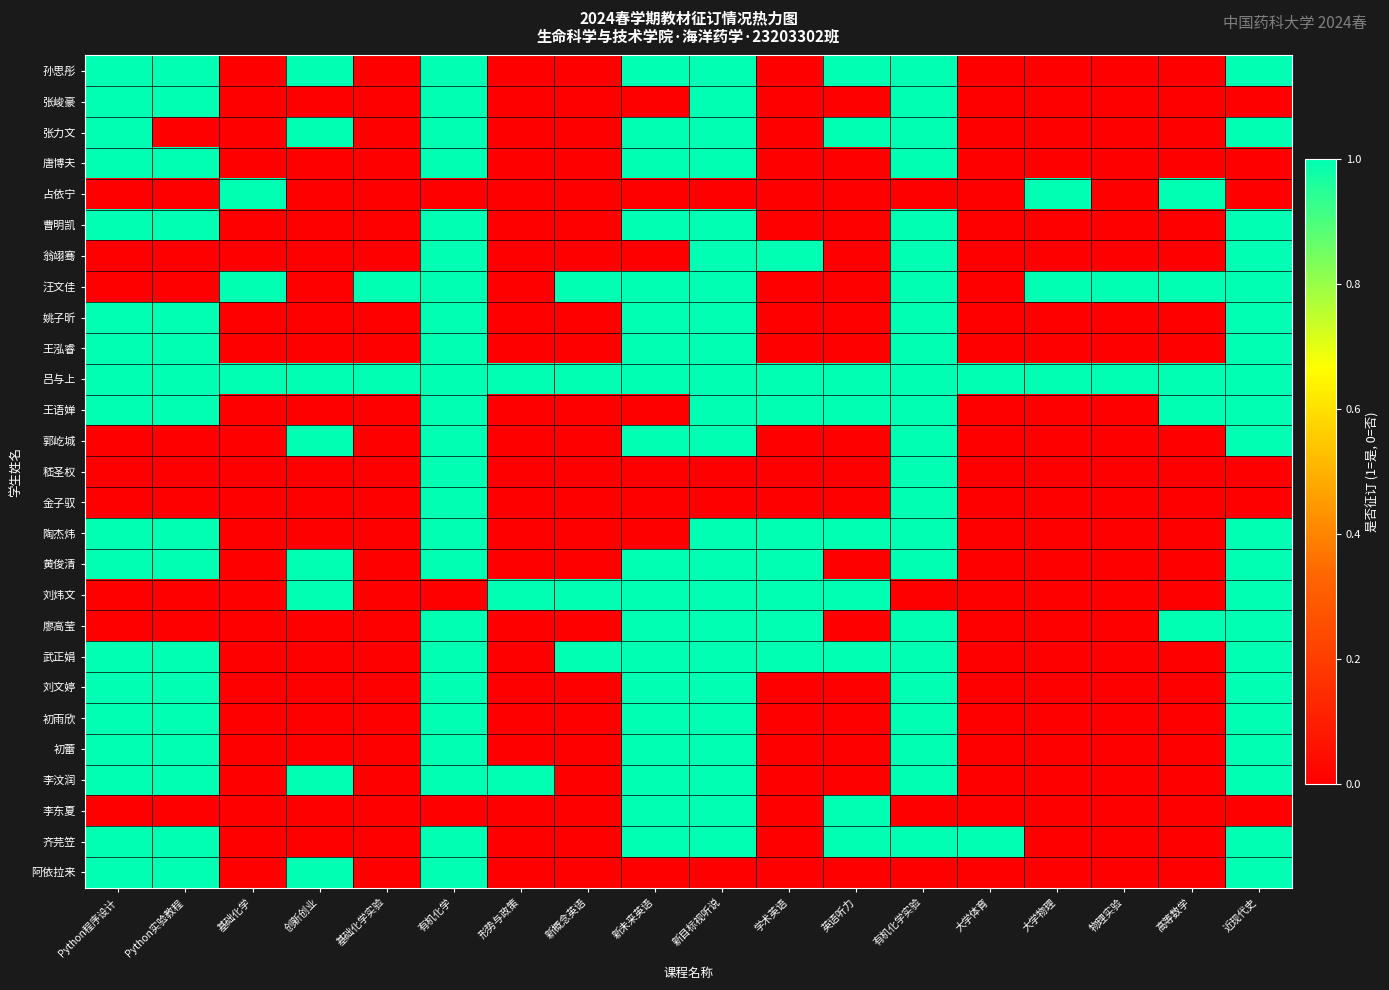

At how many categories does at least one series exceed 0?

18